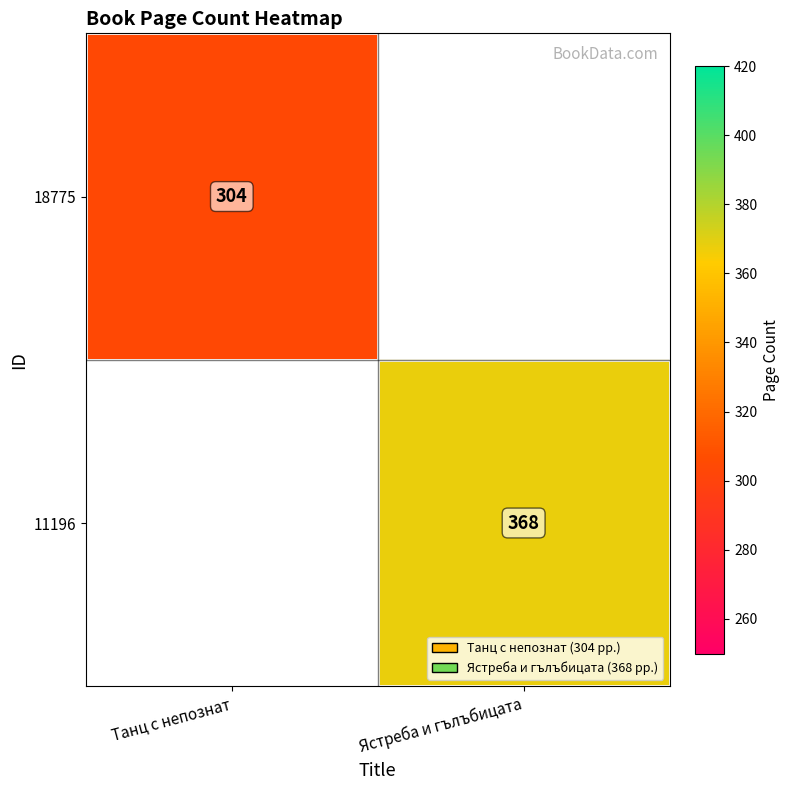

The 11196 series shows 105 at Ястреба и гълъбицата. True or false?

False